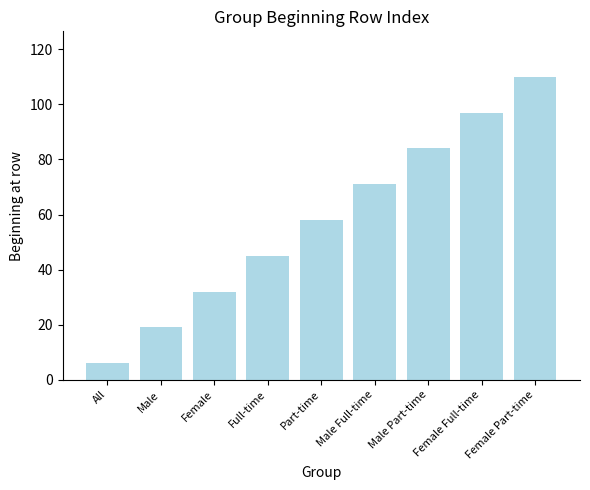

How many bars are there in total?

9